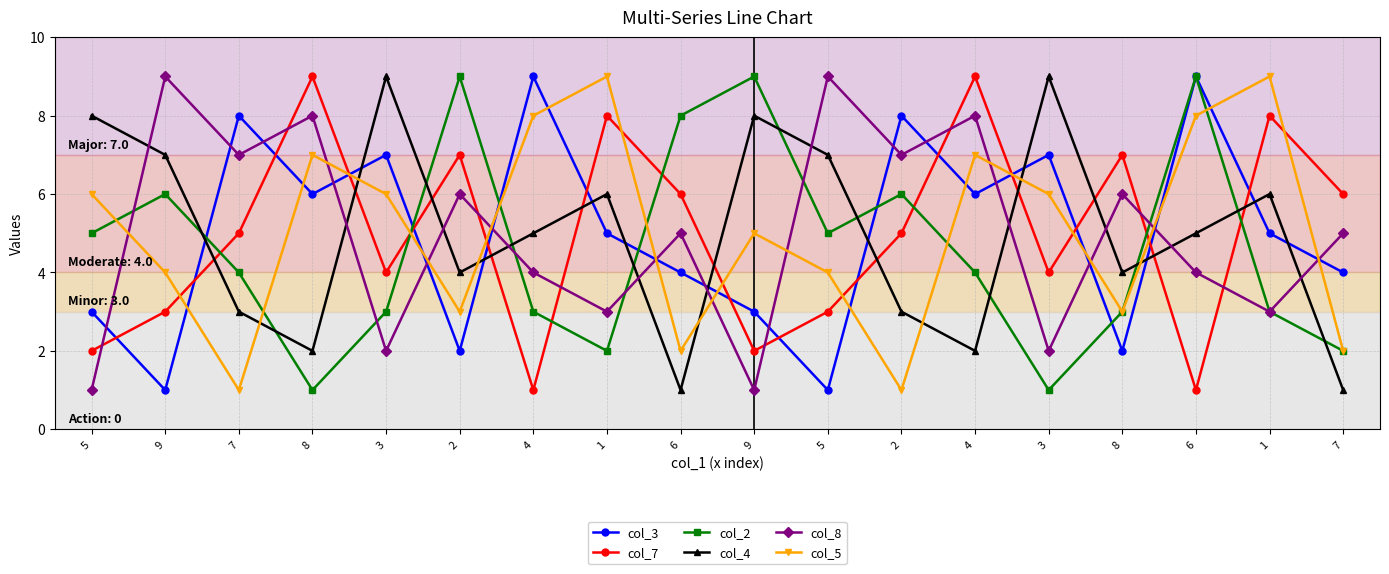

What are all the series names shown in the legend?

col_3, col_7, col_2, col_4, col_8, col_5